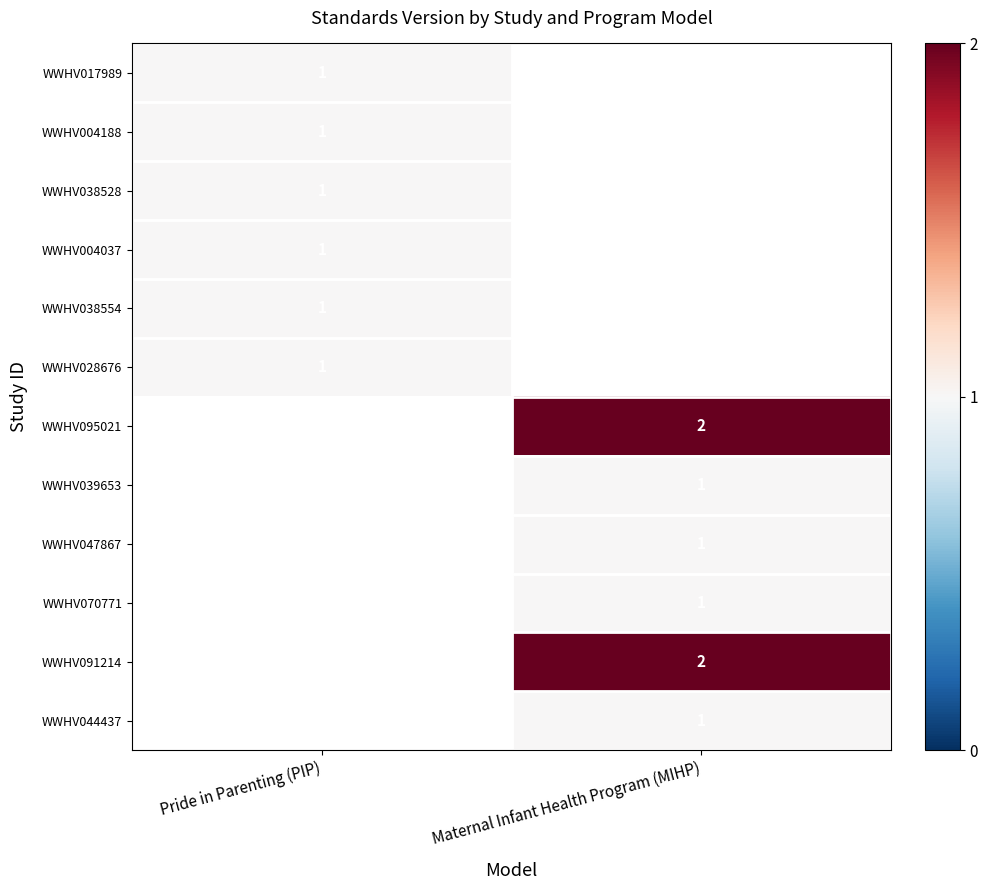

Is it true that WWHV047867 equals 1 at Maternal Infant Health Program (MIHP)?

True